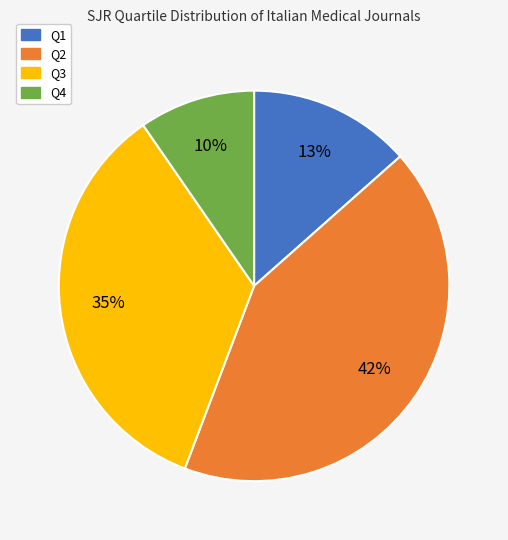

How many segments does this pie chart have?

4